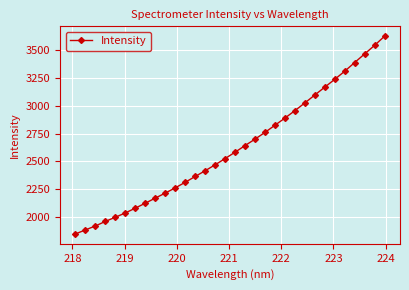

What is the difference between the maximum and minimum values?

1775.3